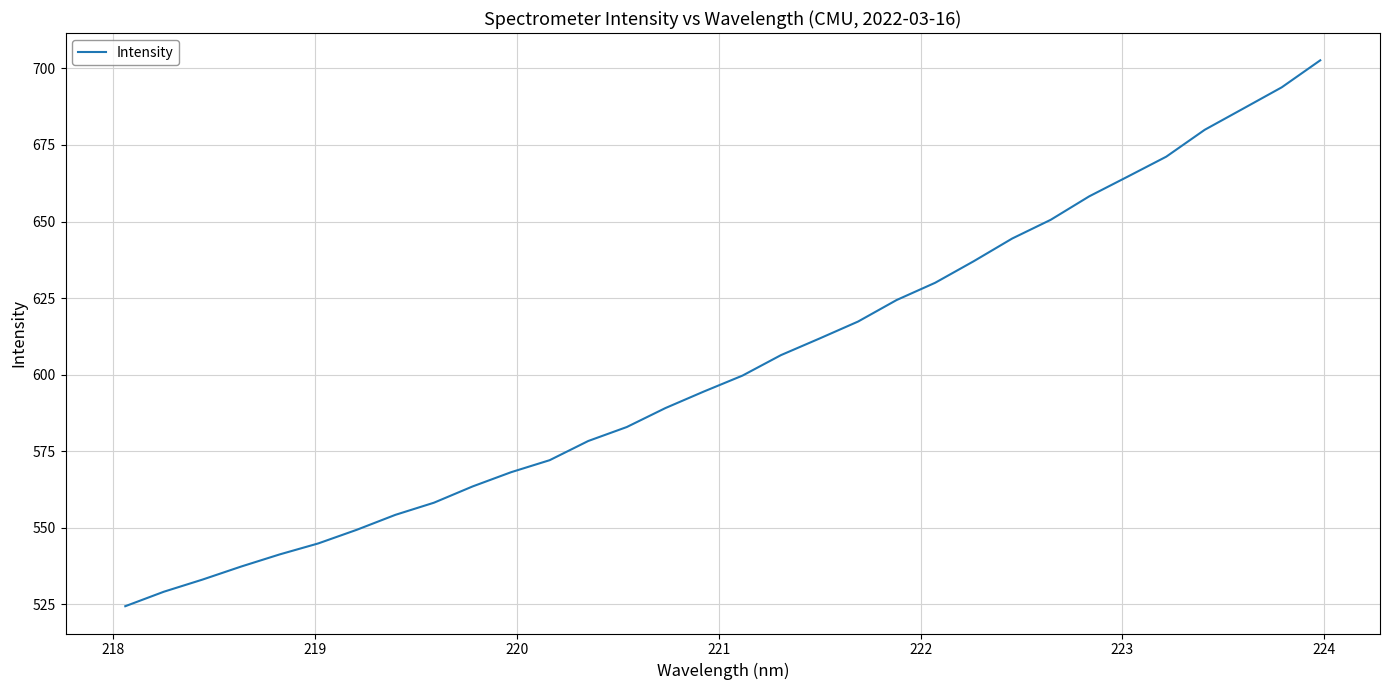

Reading left to right, list all the values displayed in this chart.

524.4	529.1	533.1	537.3	541.3	544.9	549.3	554.2	558.2	563.5	568.1	572.1	578.3	582.9	589.1	594.5	599.7	606.4	611.8	617.3	624.4	630.0	637.0	644.4	650.6	658.2	664.7	671.2	680.0	686.9	693.8	702.6